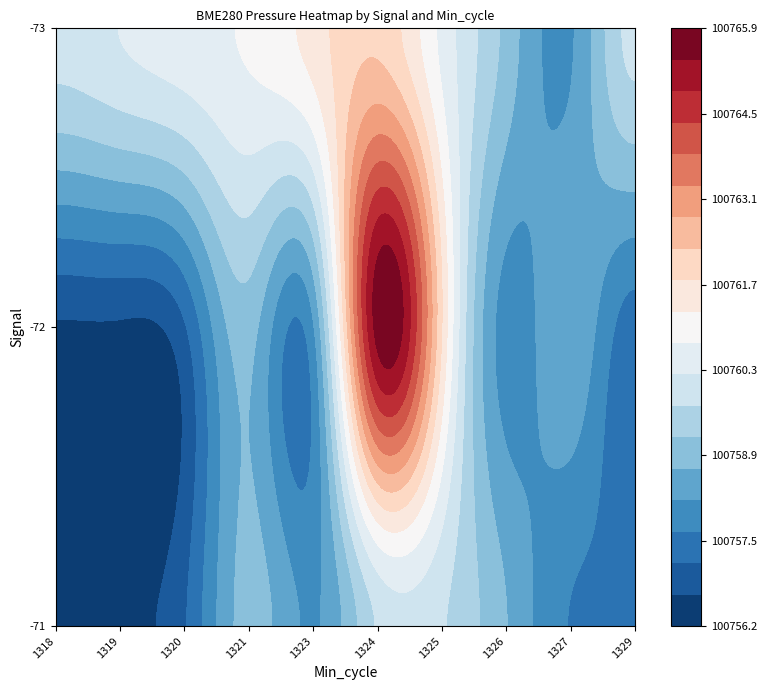

What is the difference between the maximum and minimum values in the BME280_pressure_values series?

10.3